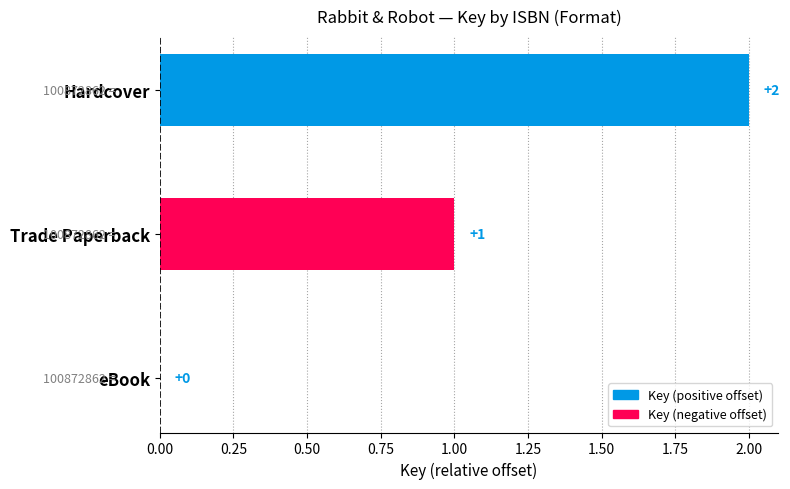

Count the number of data series in this chart.

1